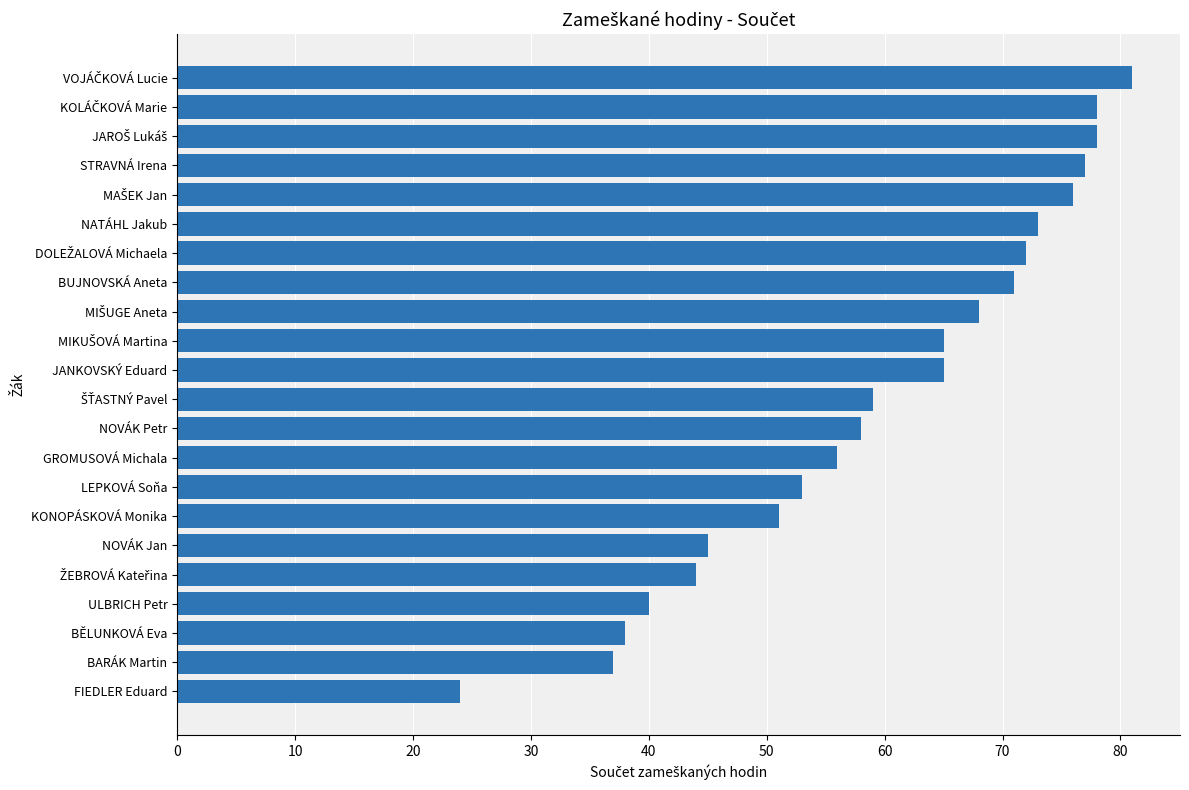

What is the sum of the values at NATÁHL Jakub and BĚLUNKOVÁ Eva?

111